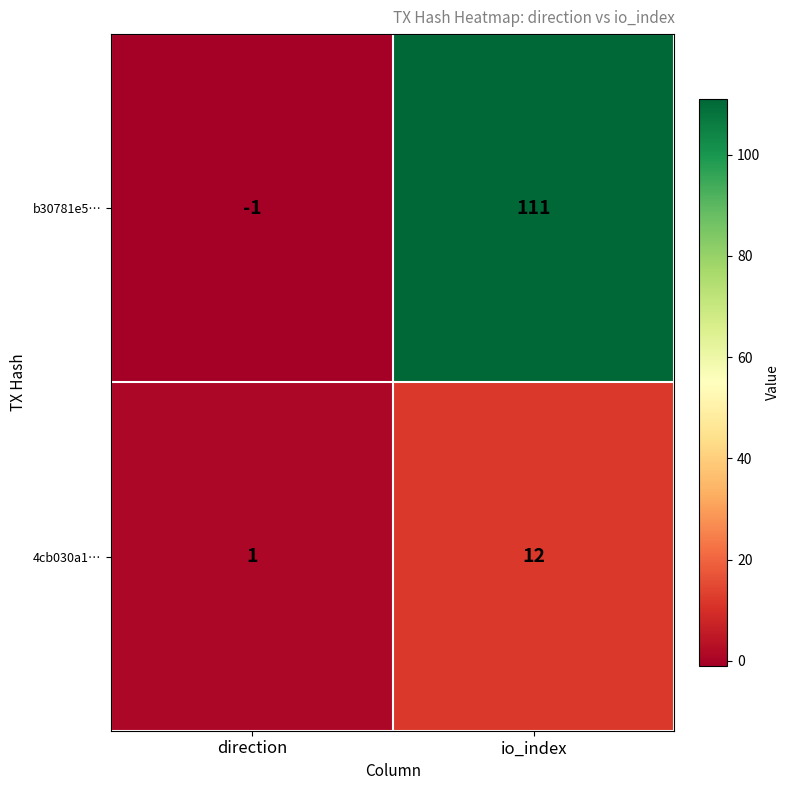

Where is 4cb030a1… nearest to the value 6?

direction